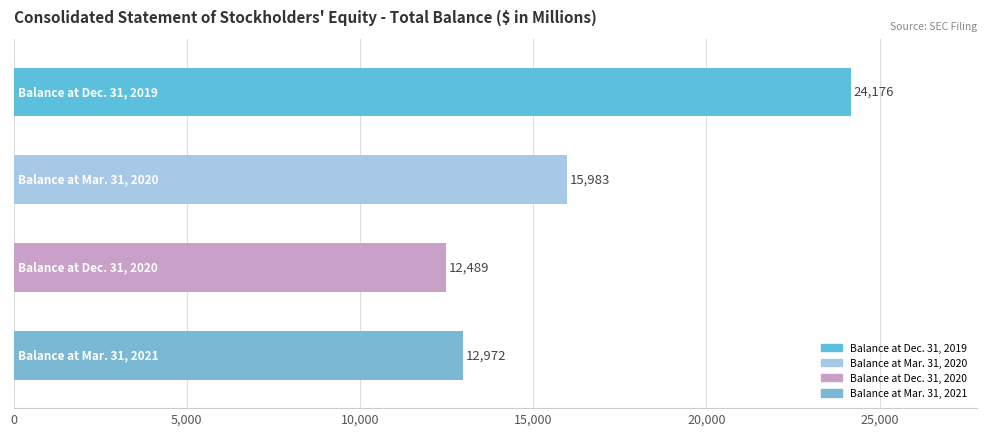

What is the difference between the second highest and second lowest values?

3011